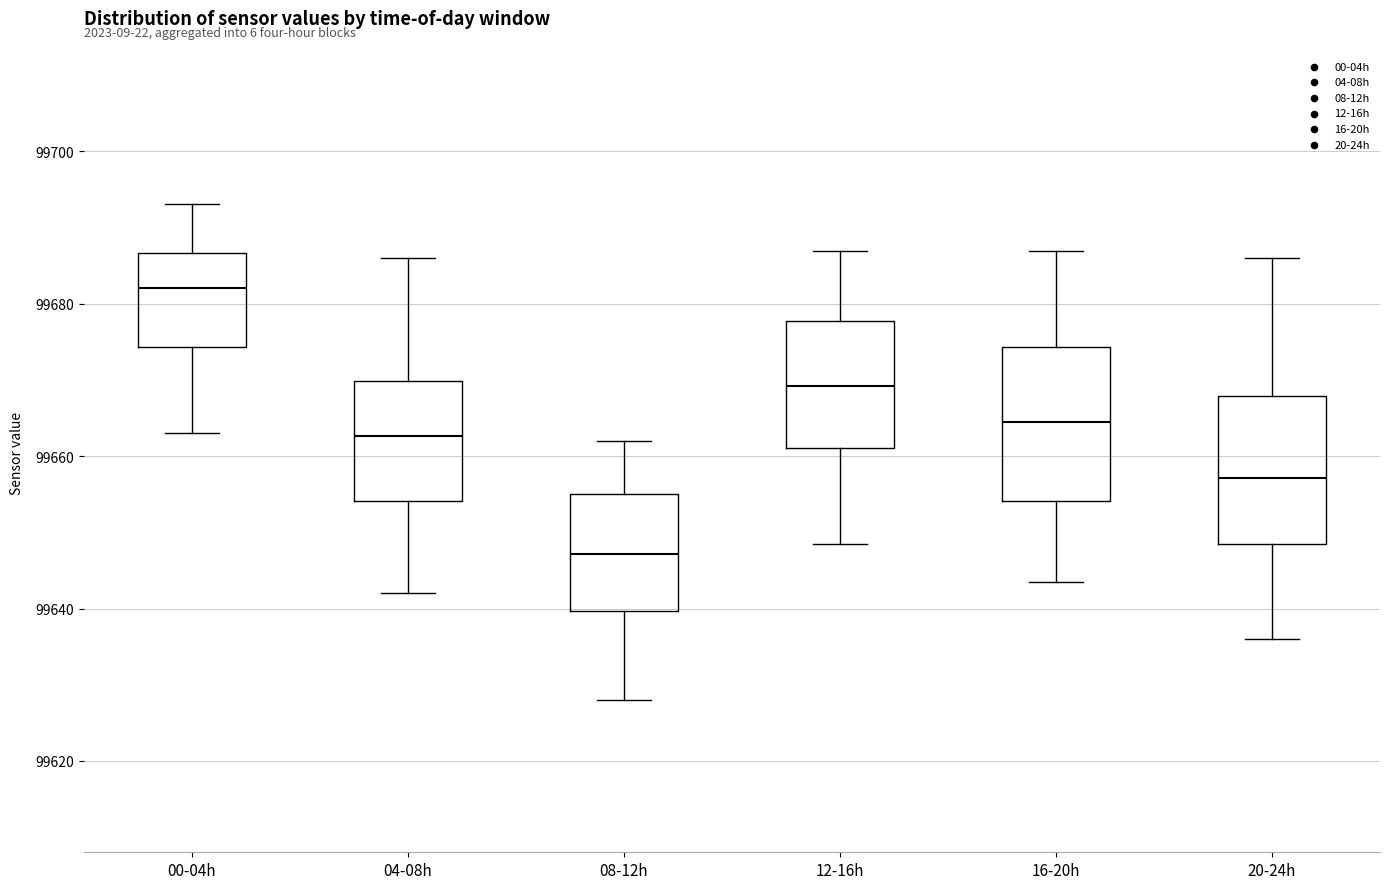

Which box's median line is the lowest?

08-12h